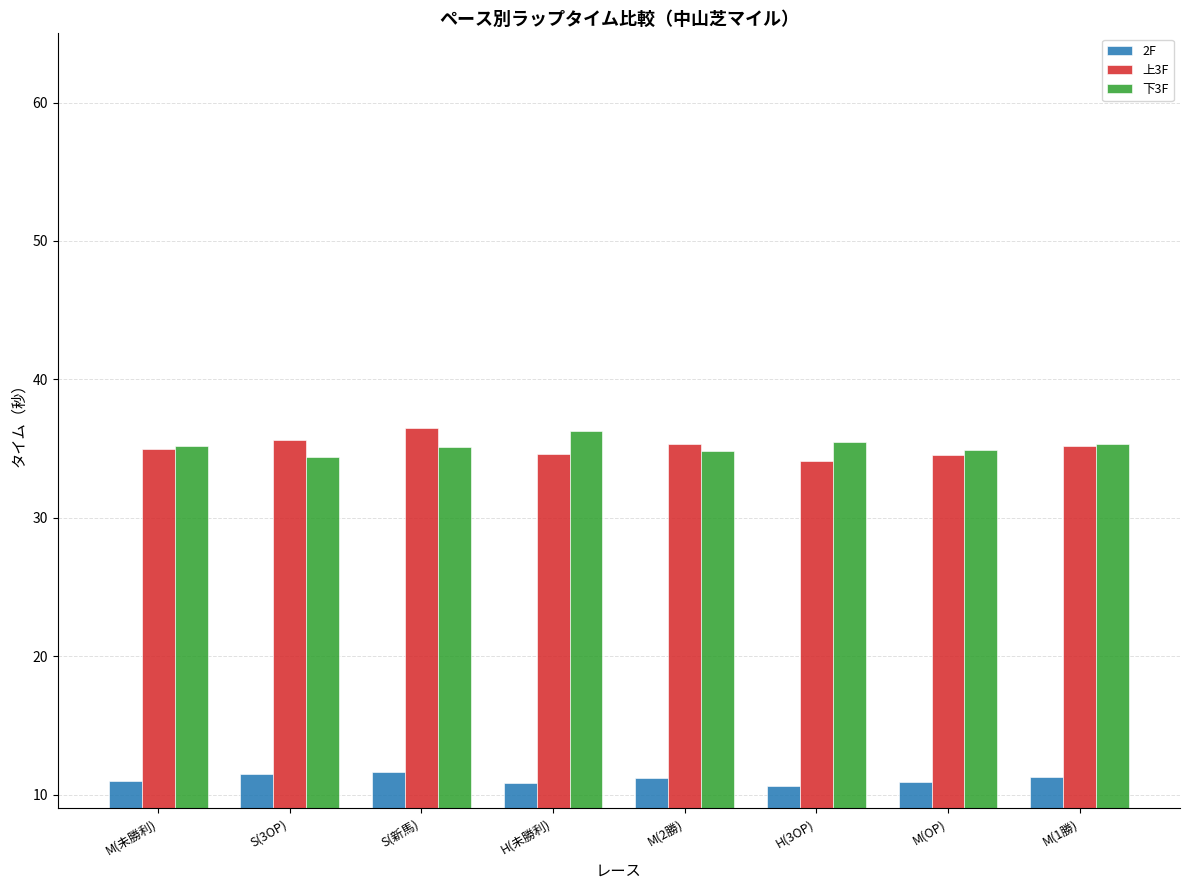

What are all the series names shown in the legend?

2F, 上3F, 下3F